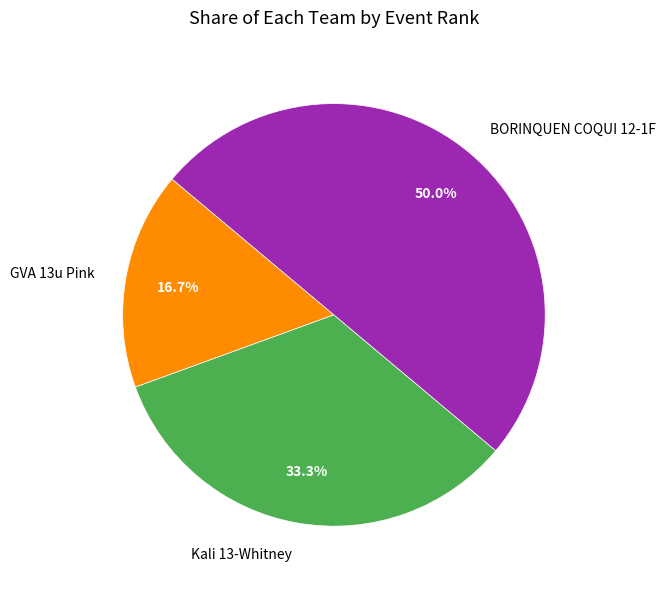

To the nearest percent, what percentage of the pie is BORINQUEN COQUI 12-1F?

50%